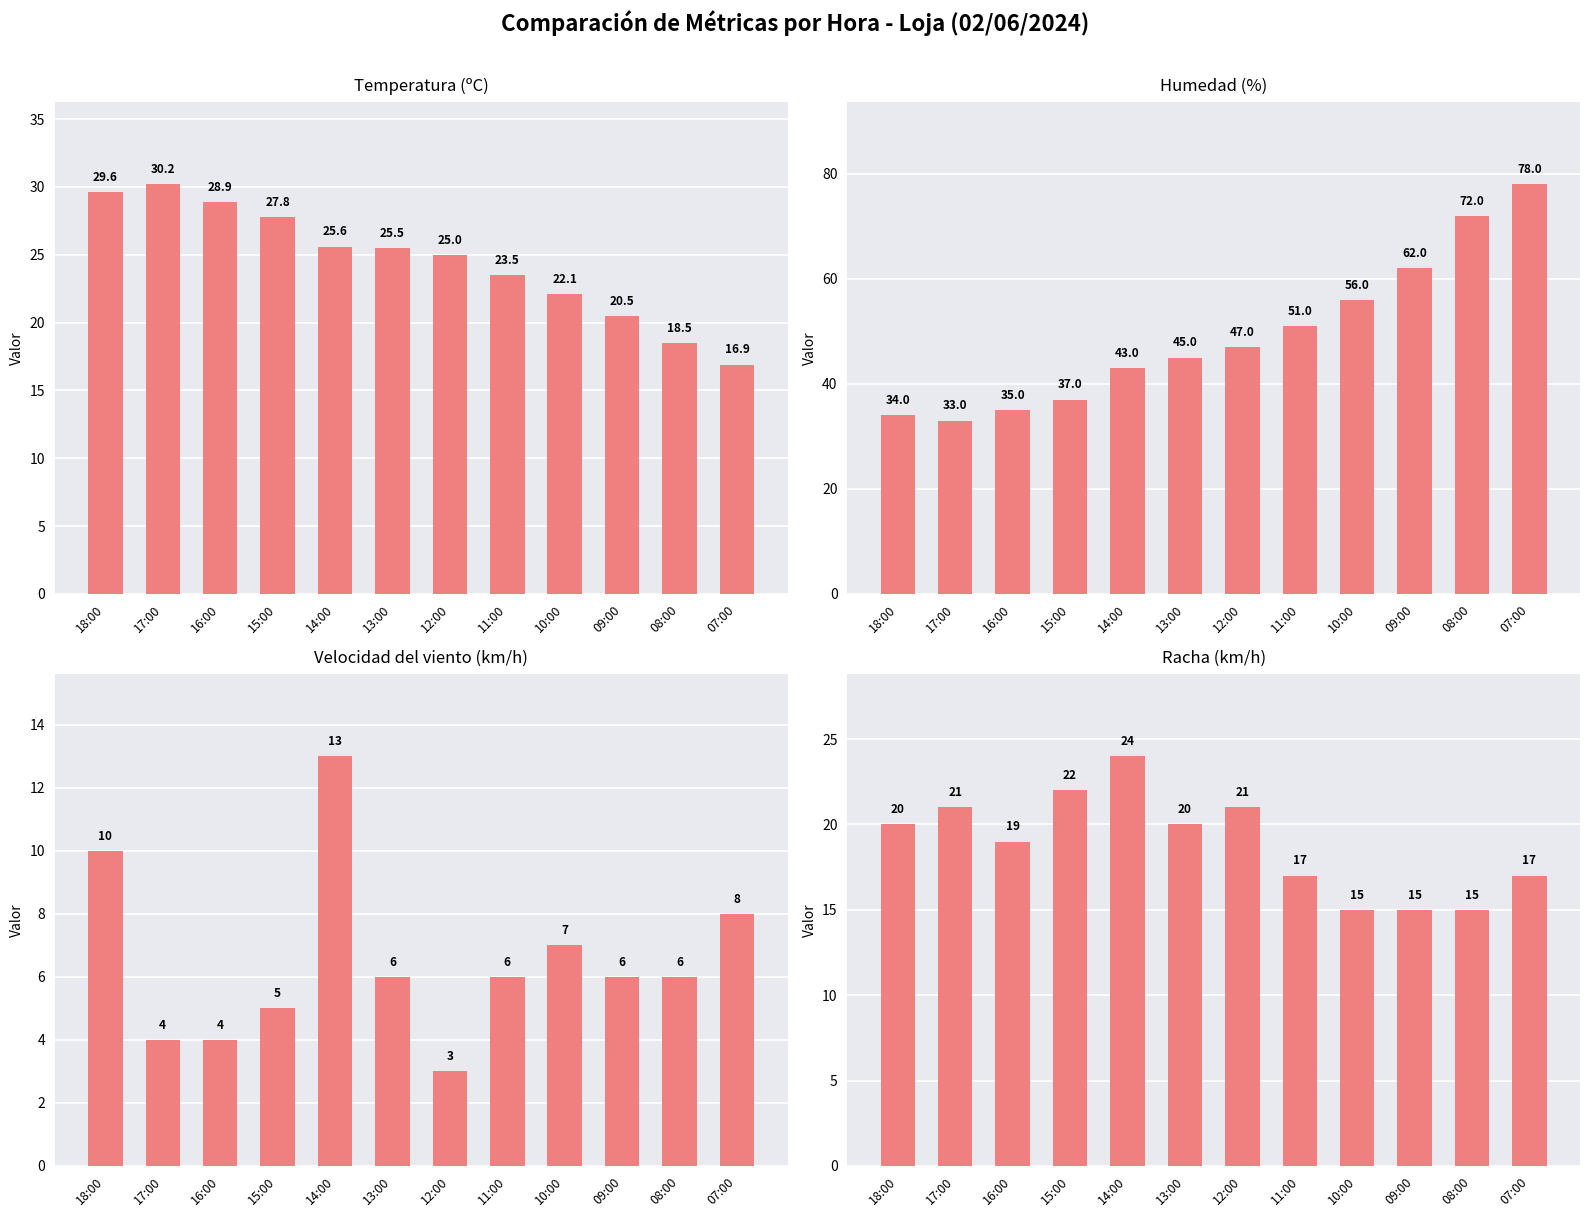

Which has a higher value, 17:00 or 11:00?

17:00